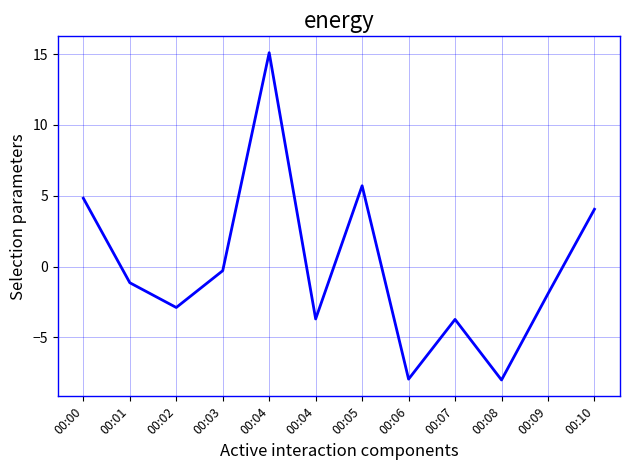

Count the number of categories in the chart.

12